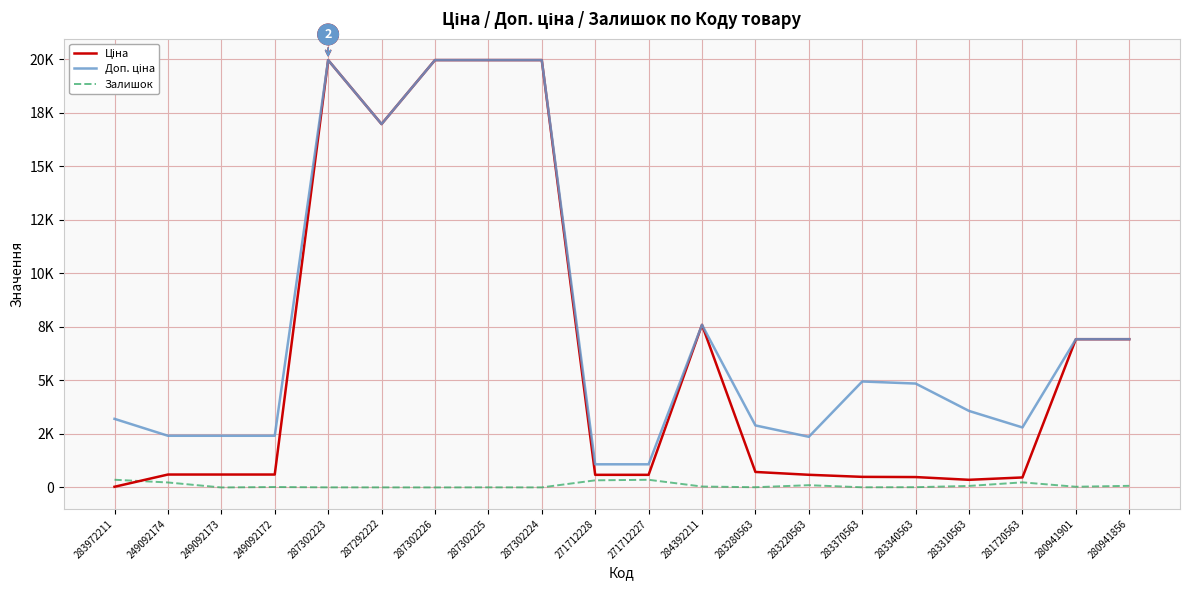

What is the lowest value of the Ціна series?

32.0